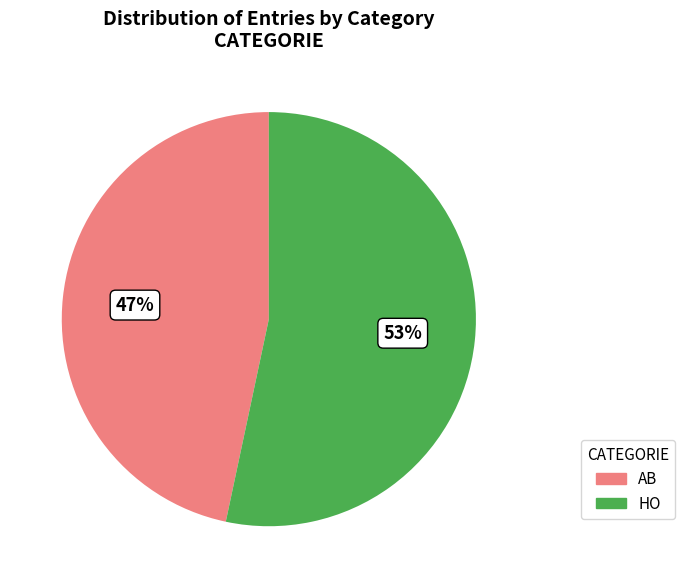

Which category has the smallest portion of the pie?

AB